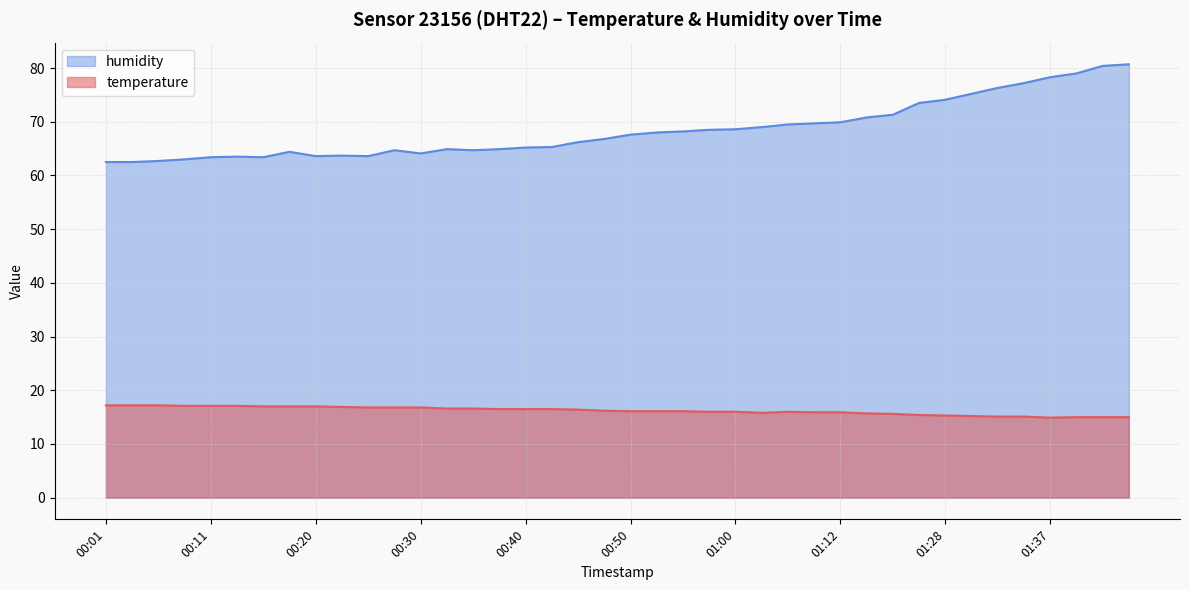

In temperature, how many points are lower than both neighbors (excluding endpoints)?

2